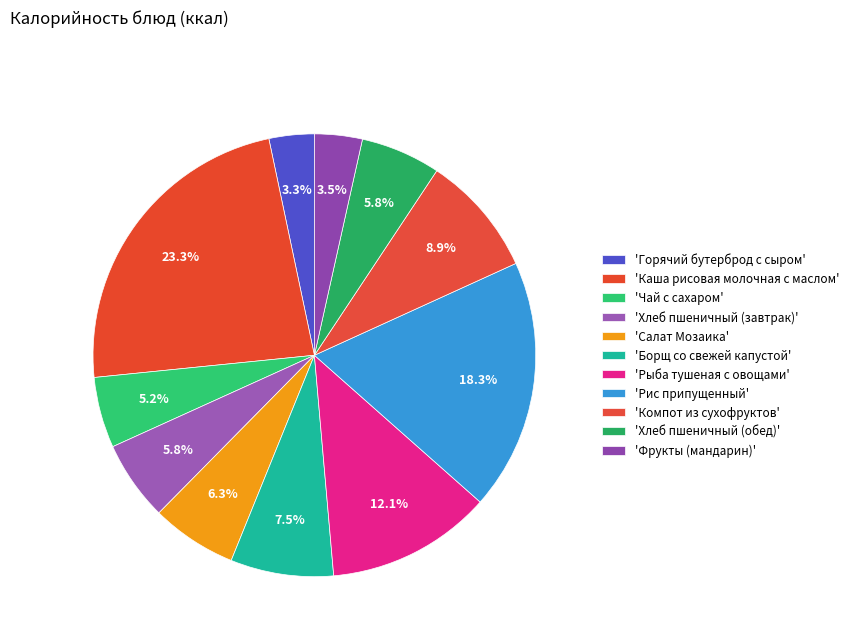

Rank the categories by value from lowest to highest.

Горячий бутерброд с сыром, Фрукты (мандарин), Чай с сахаром, Хлеб пшеничный (завтрак), Хлеб пшеничный (обед), Салат Мозаика, Борщ со свежей капустой, Компот из сухофруктов, Рыба тушеная с овощами, Рис припущенный, Каша рисовая молочная с маслом